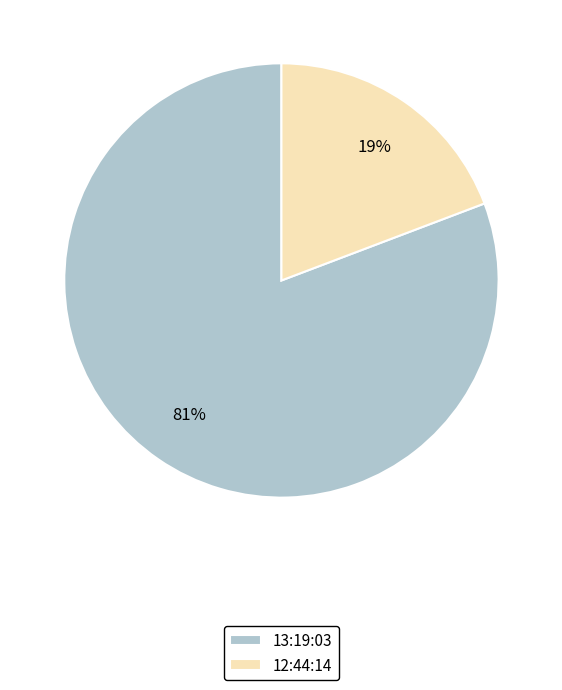

Does any single category account for the majority?

Yes